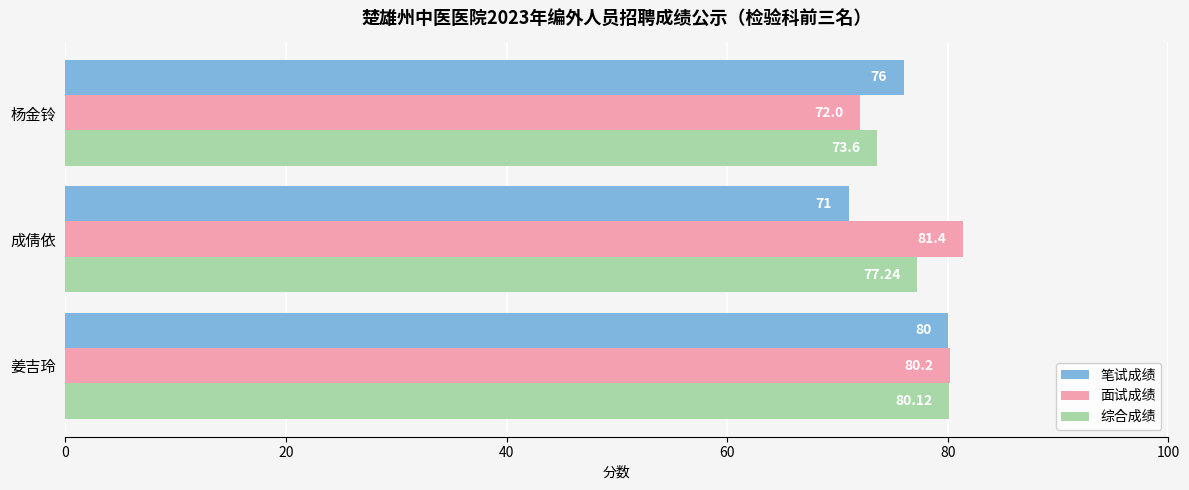

Where is 面试成绩 nearest to the value 76?

杨金铃